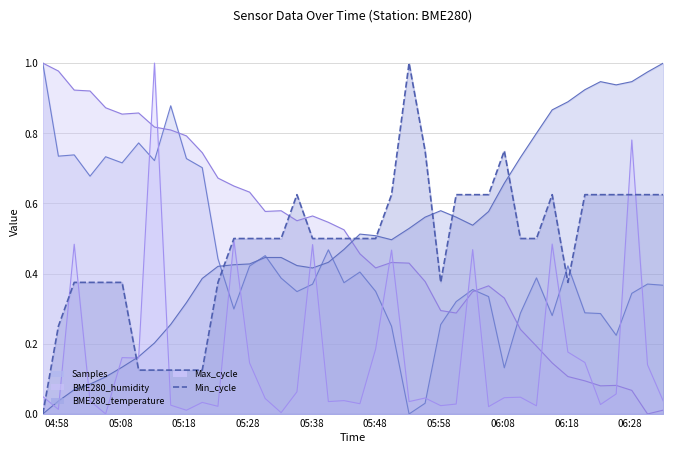

Which series has the widest spread of values?

Samples